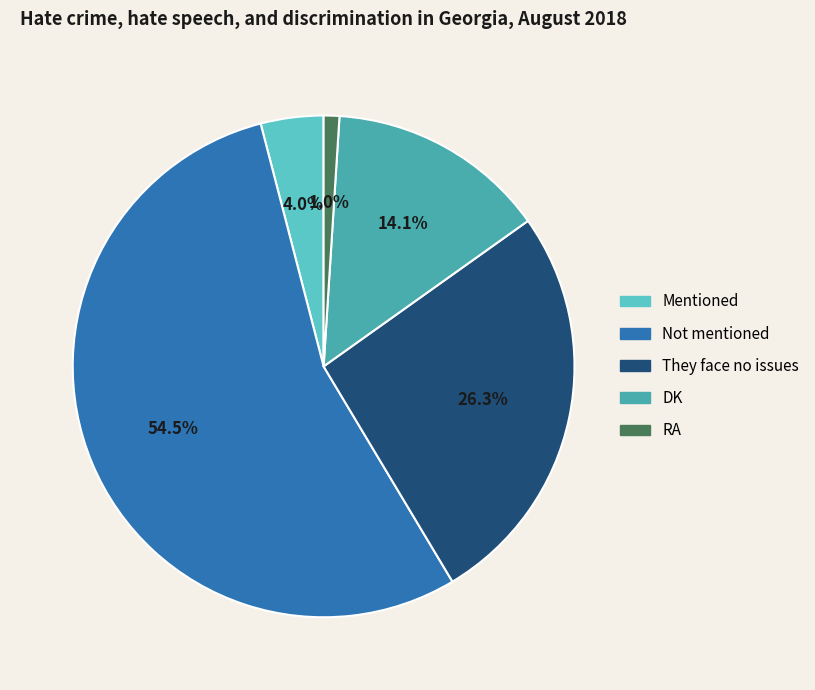

Rank the categories by value from highest to lowest.

Not mentioned, They face no issues, DK, Mentioned, RA